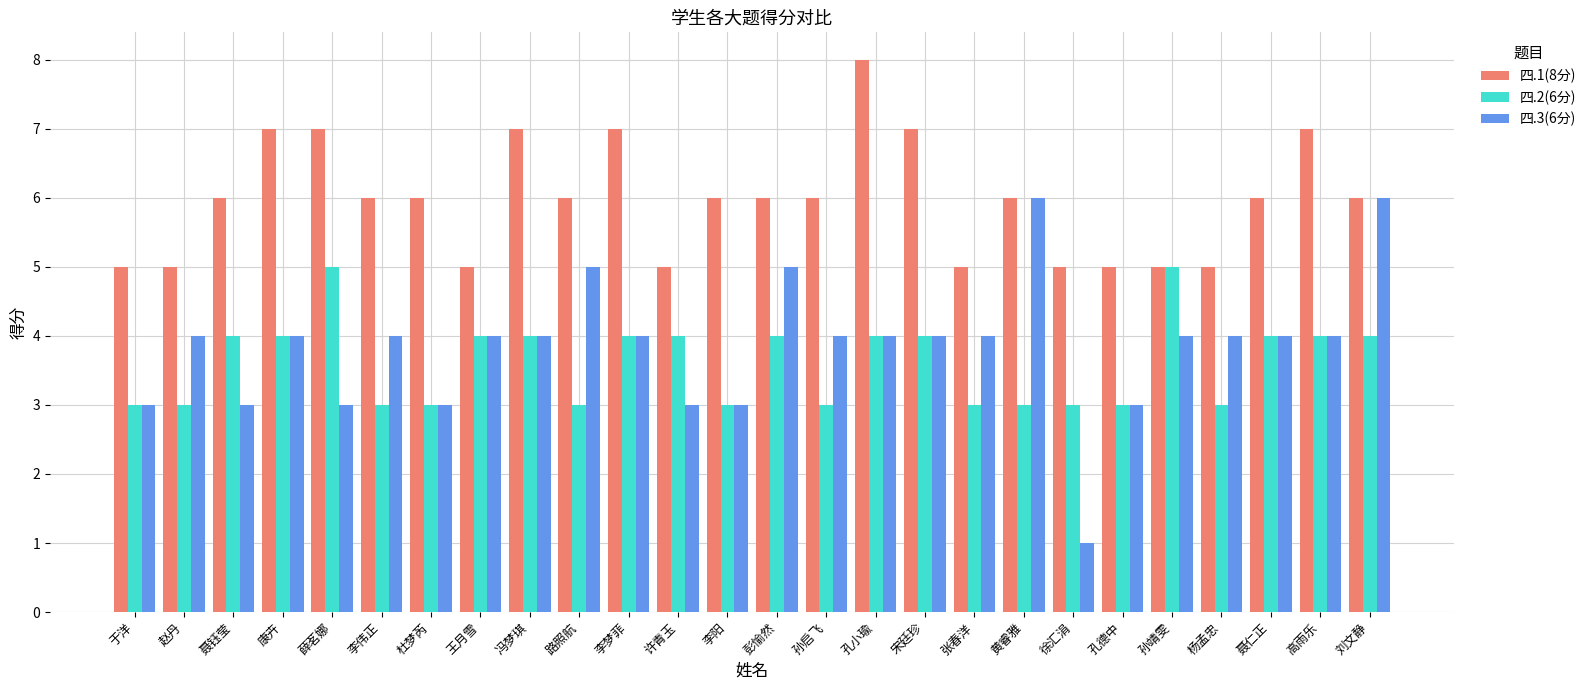

How many groups of bars are there?

26